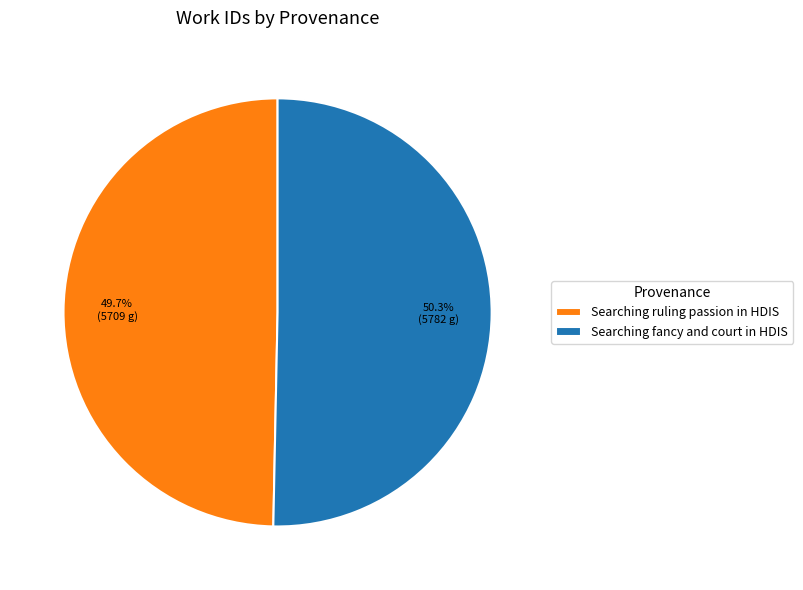

Which category accounts for the majority?

Searching fancy and court in HDIS